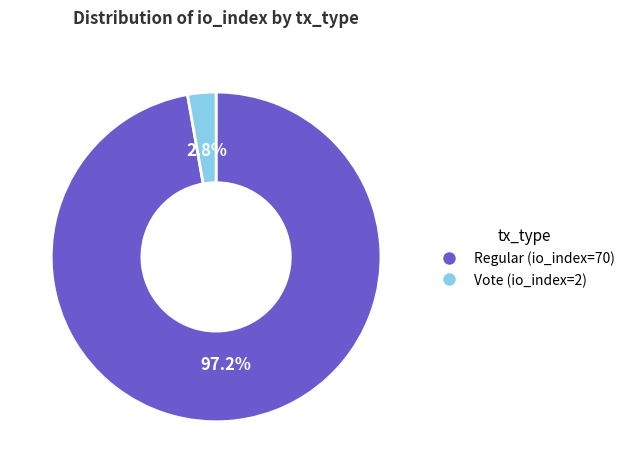

The Vote (io_index=2) slice represents 3% of the pie. True or false?

True